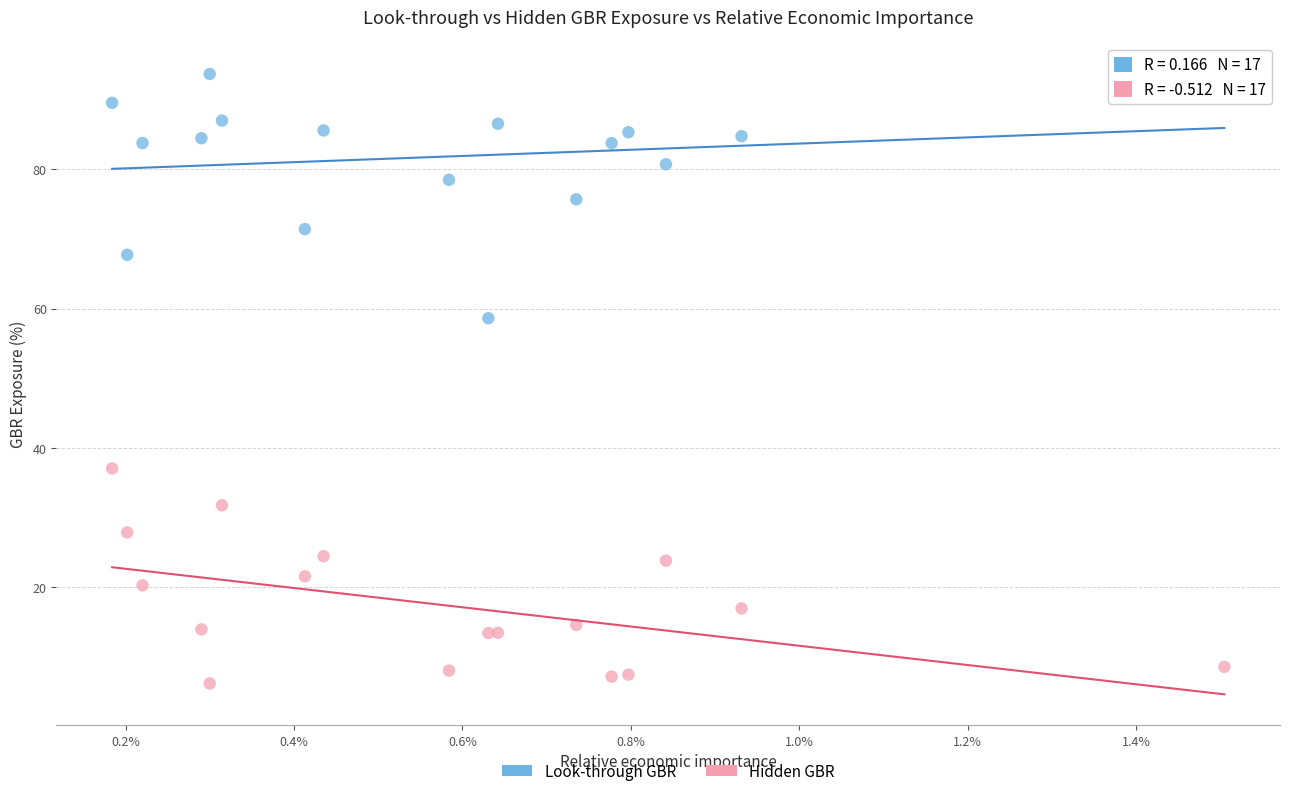

Across all series, what Y value is closest to 49?

58.6